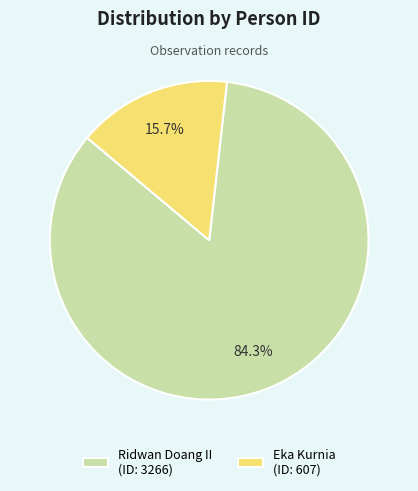

To the nearest percent, what is the difference between the Ridwan Doang II and Eka Kurnia slice percentages?

69%